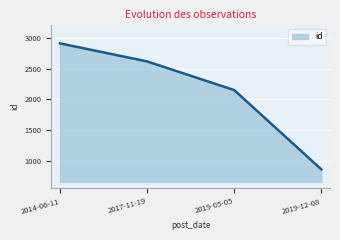

What is the sum of all values?

8540